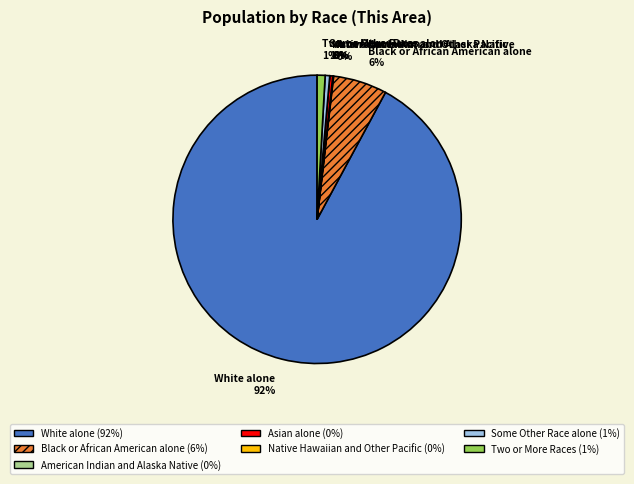

What is the largest slice in the pie chart?

White alone